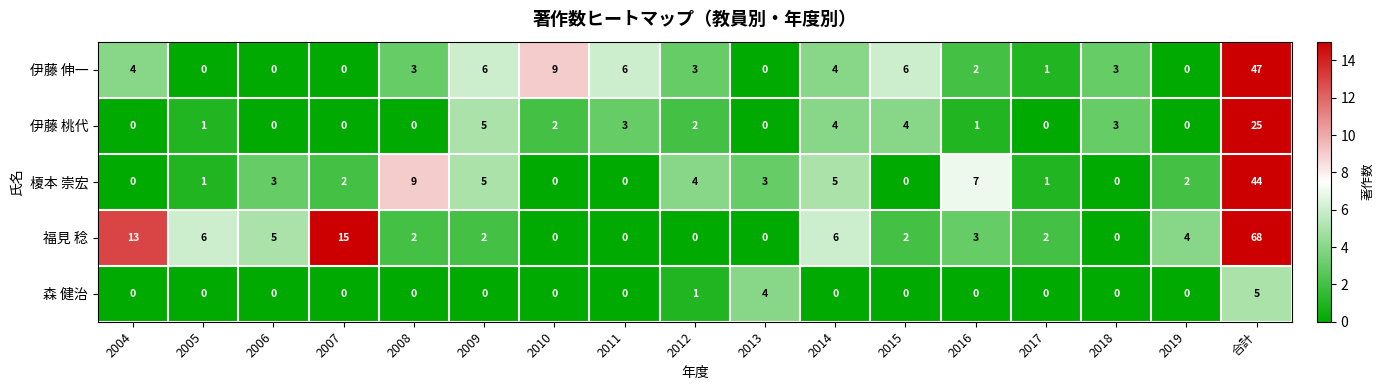

The value of 伊藤 桃代 at 2004 is -12. True or false?

False